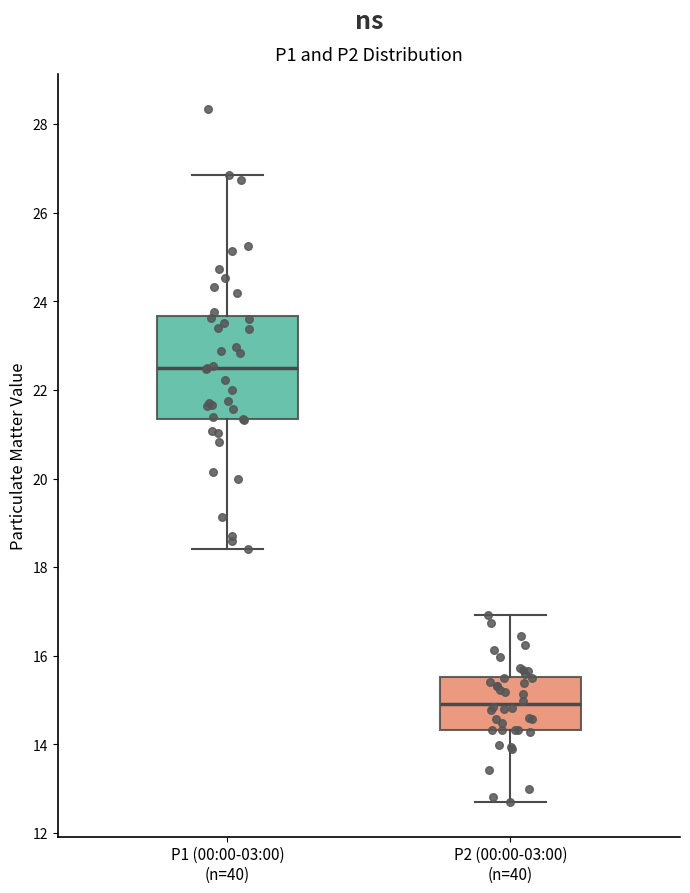

Where does the median line of the box for P2 (00:00-03:00) (n=40) sit on the y-axis? The values are not printed on the chart, so give them approximately, as read against the axis.

15.0